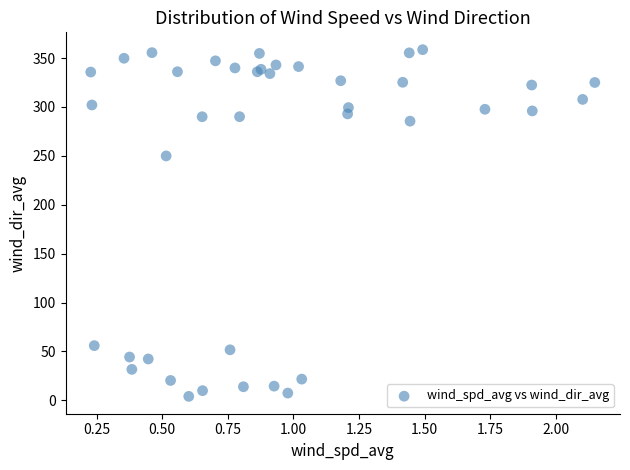

What Y value in the scatter plot is closest to 181?

249.9